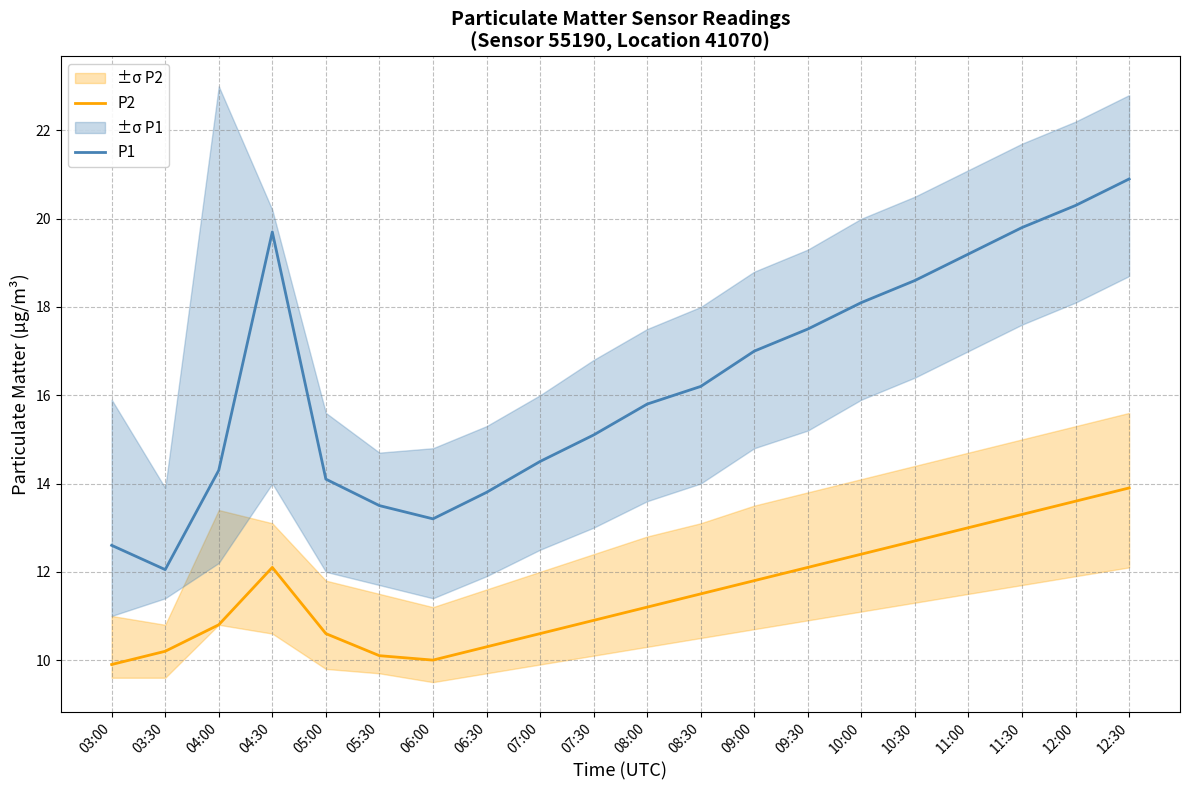

What is the highest value of the P1 series?

20.9